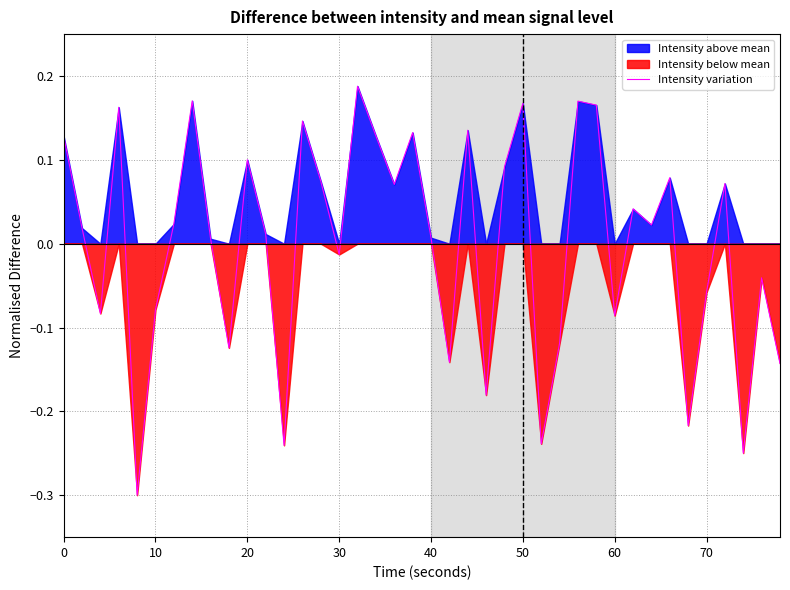

The value at 13 is 0.2. True or false?

False